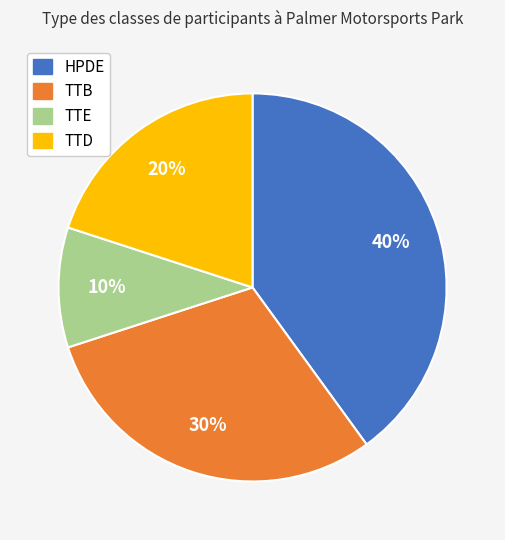

Count the number of slices in the pie.

4